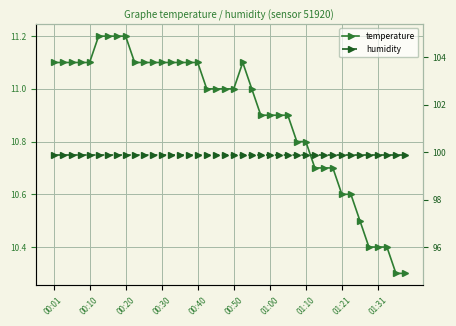

What is the value of the temperature point at the 13th from the left?

11.1